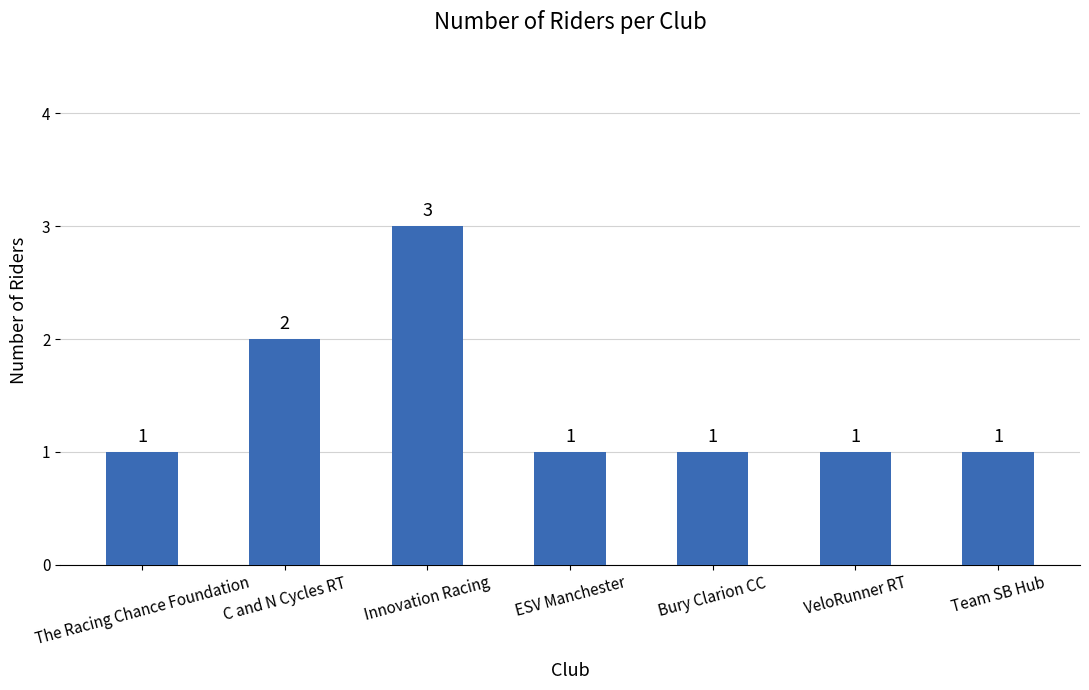

Reading left to right, extract all data points from this chart.

The Racing Chance Foundation=1	C and N Cycles RT=2	Innovation Racing=3	ESV Manchester=1	Bury Clarion CC=1	VeloRunner RT=1	Team SB Hub=1